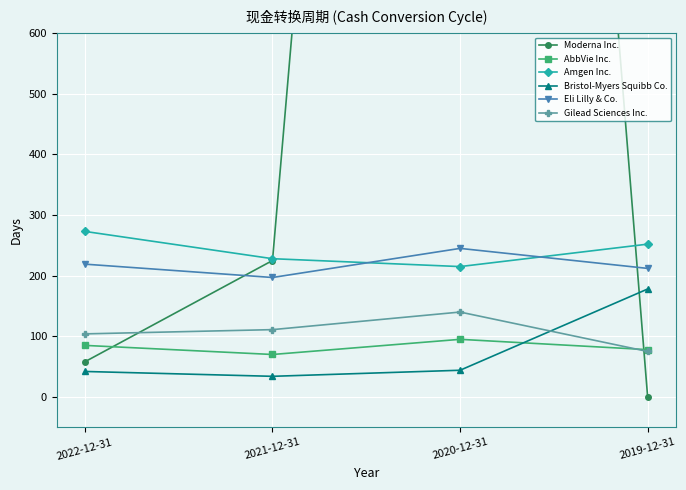

How many interior local peaks does the Eli Lilly & Co. series have?

1